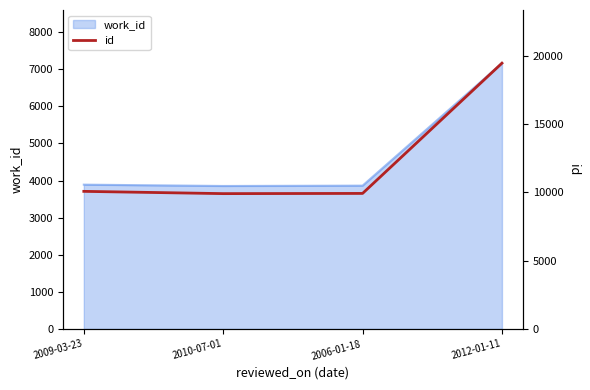

What position from the left is 2009-03-23?

1